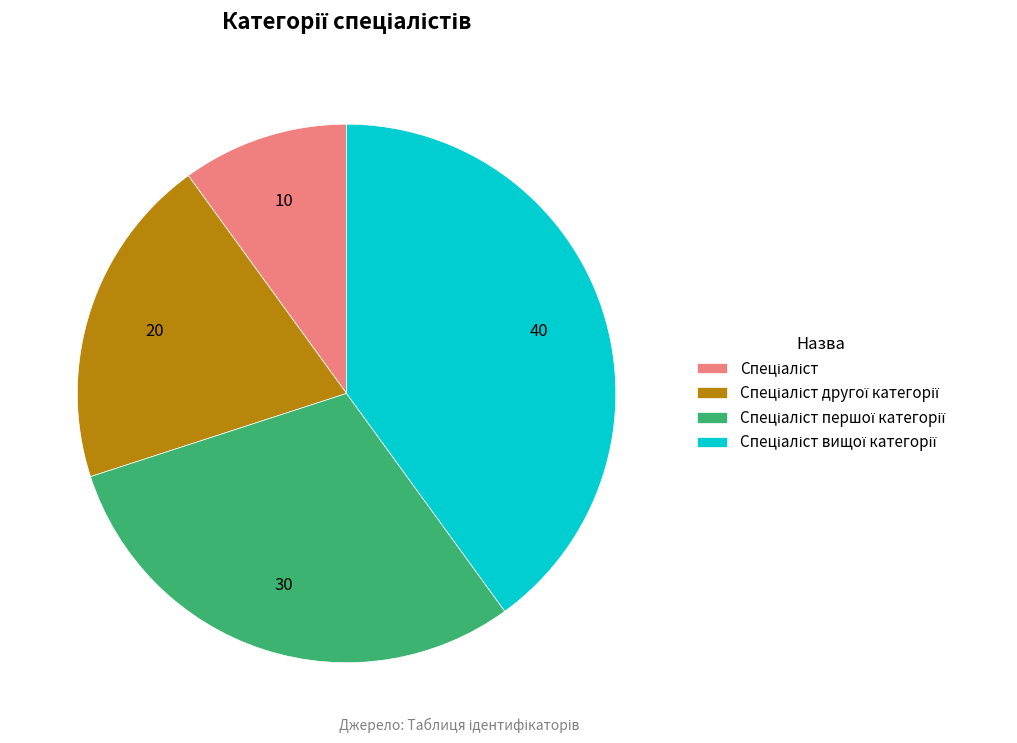

The Спеціаліст slice represents 1% of the pie. True or false?

False